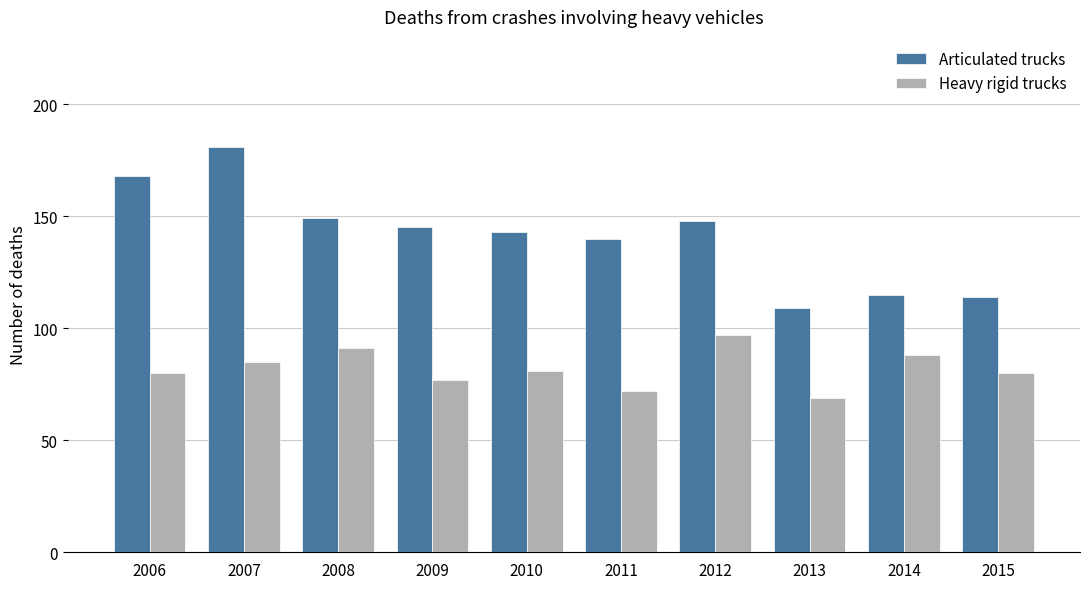

At which category is the sum across all series the highest?

2007